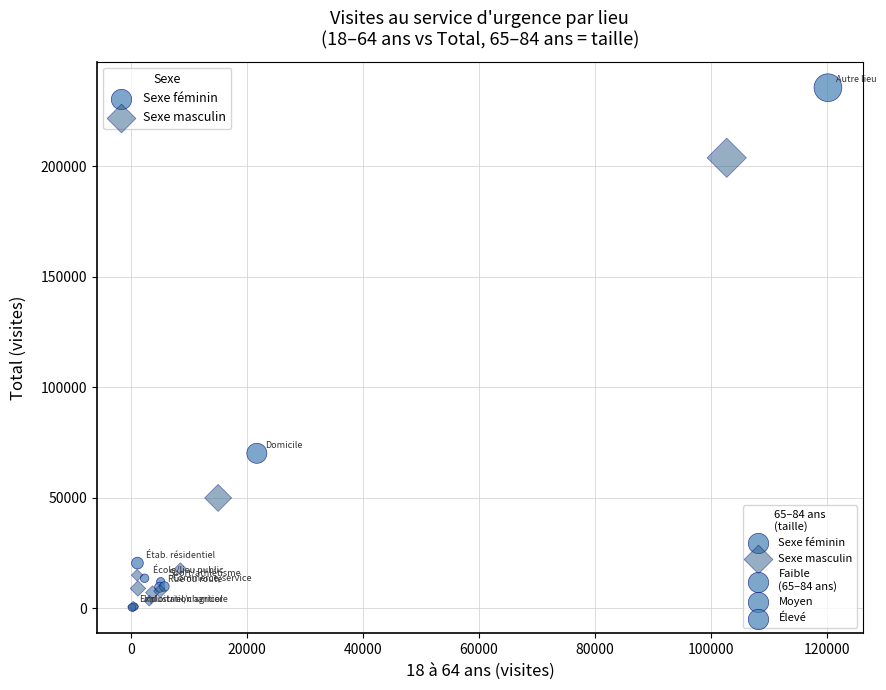

Which series reaches the maximum Y coordinate?

Sexe féminin